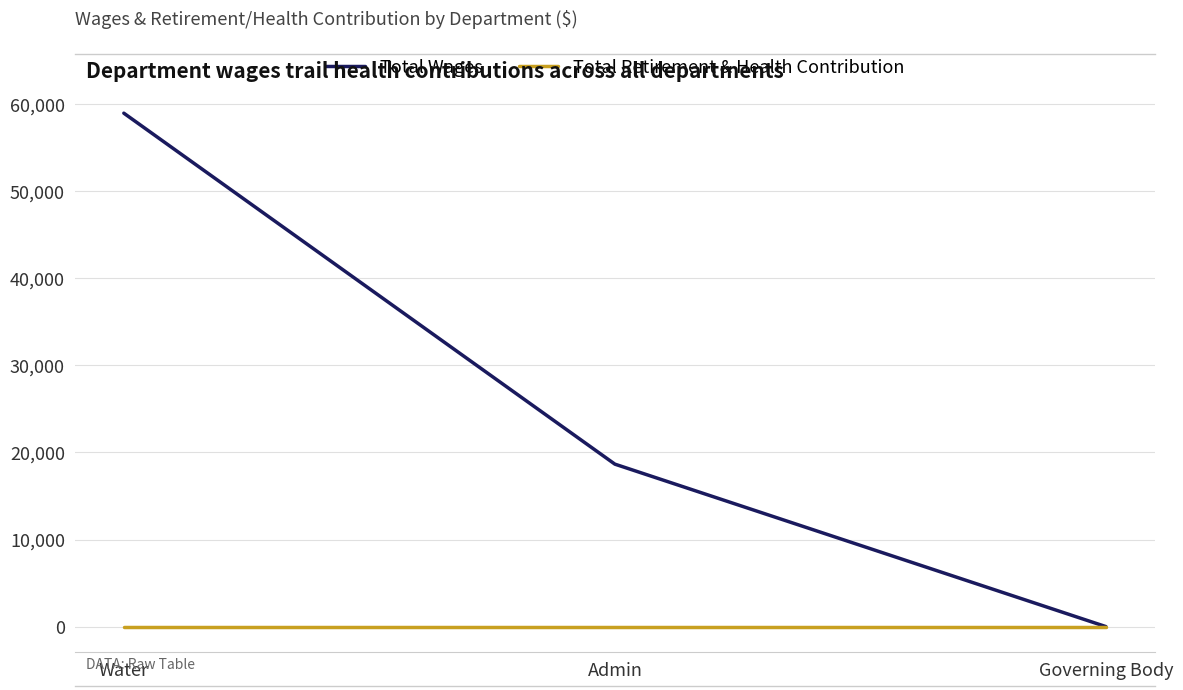

Where does the Total Wages series first go above 18659?

Water